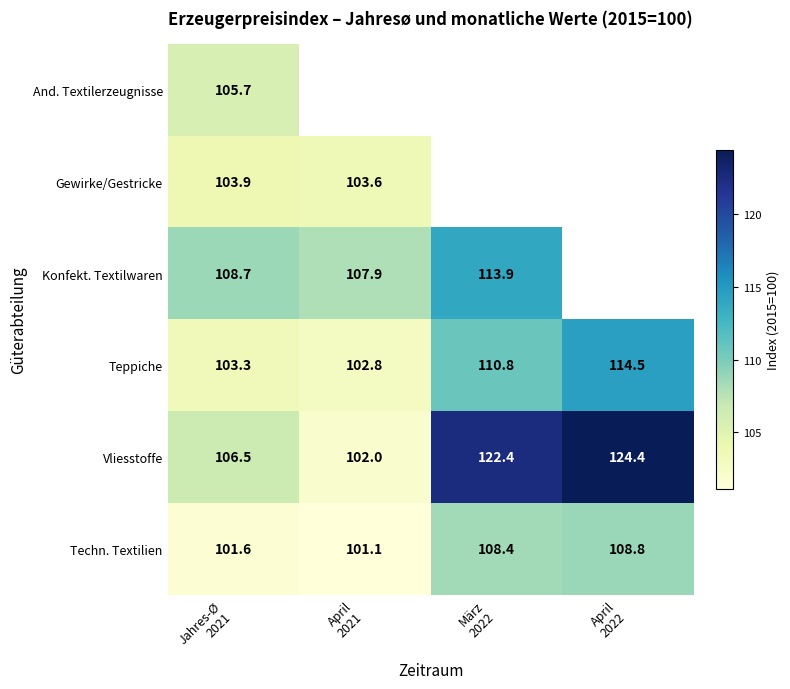

What is the sum of all Teppiche values?

431.4